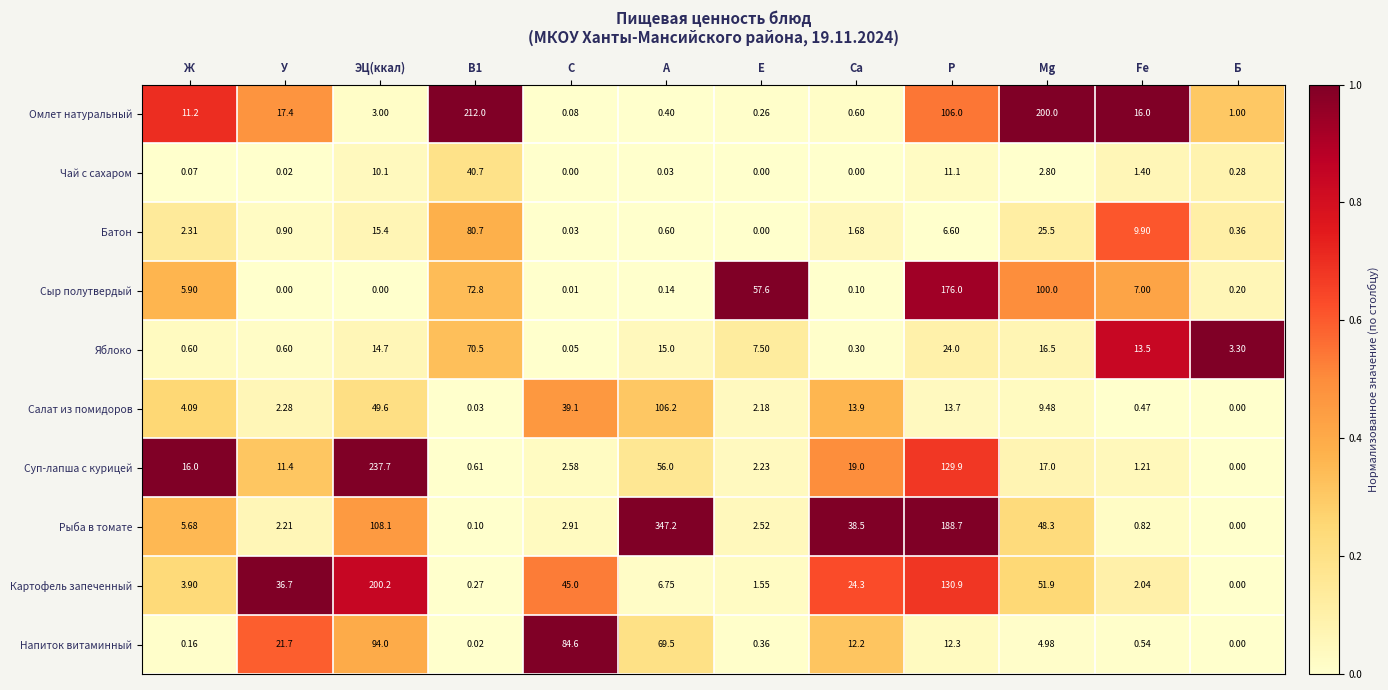

Which label corresponds to the largest value in the chart?

А